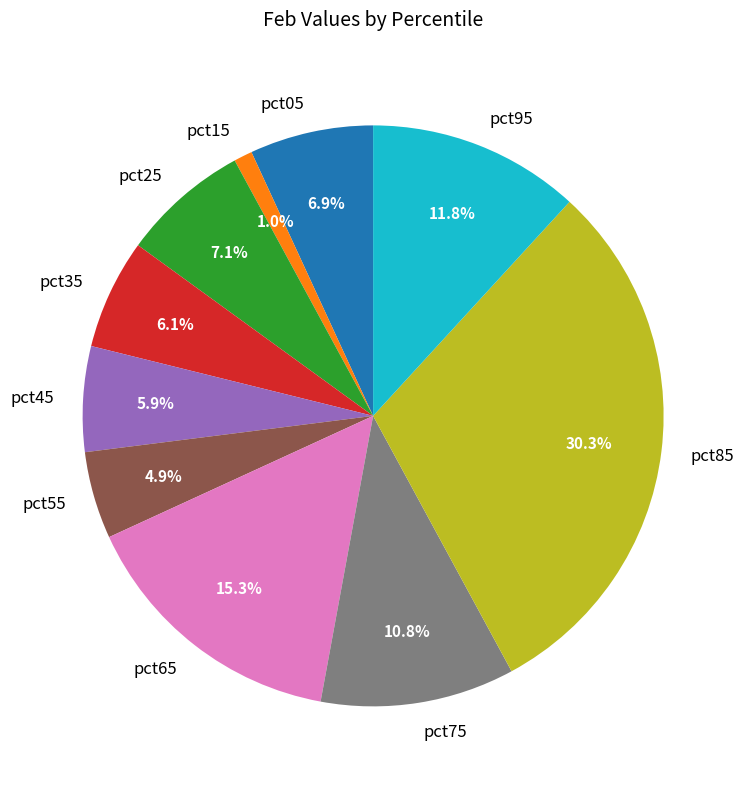

Is it true that pct65 is 2% of the pie?

False